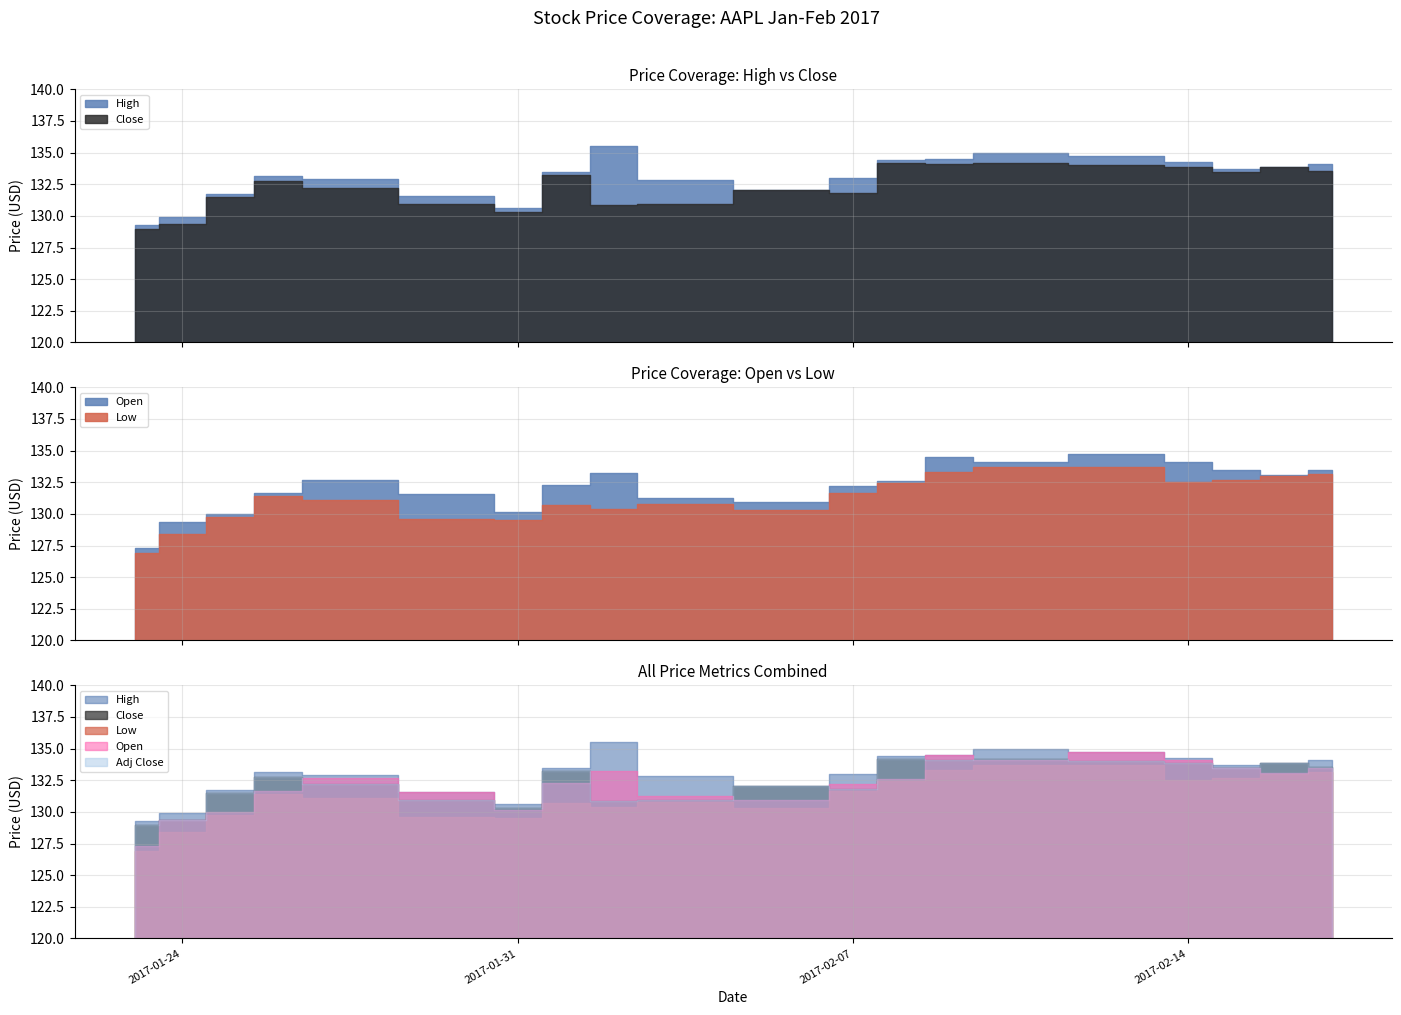

What is the sum of the Adj Close values at 2017-02-09 and 2017-02-08?

268.3